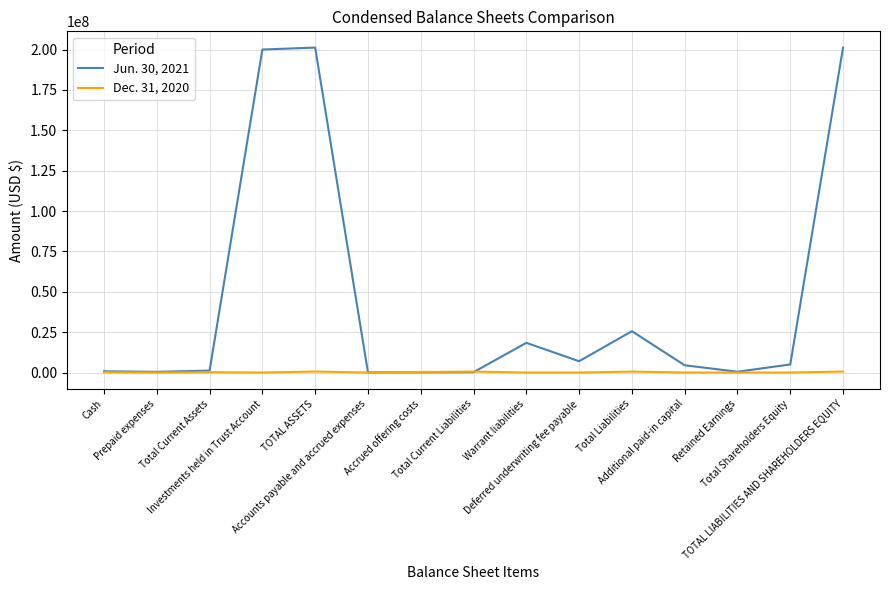

Which series has the largest total across all categories?

Jun. 30, 2021